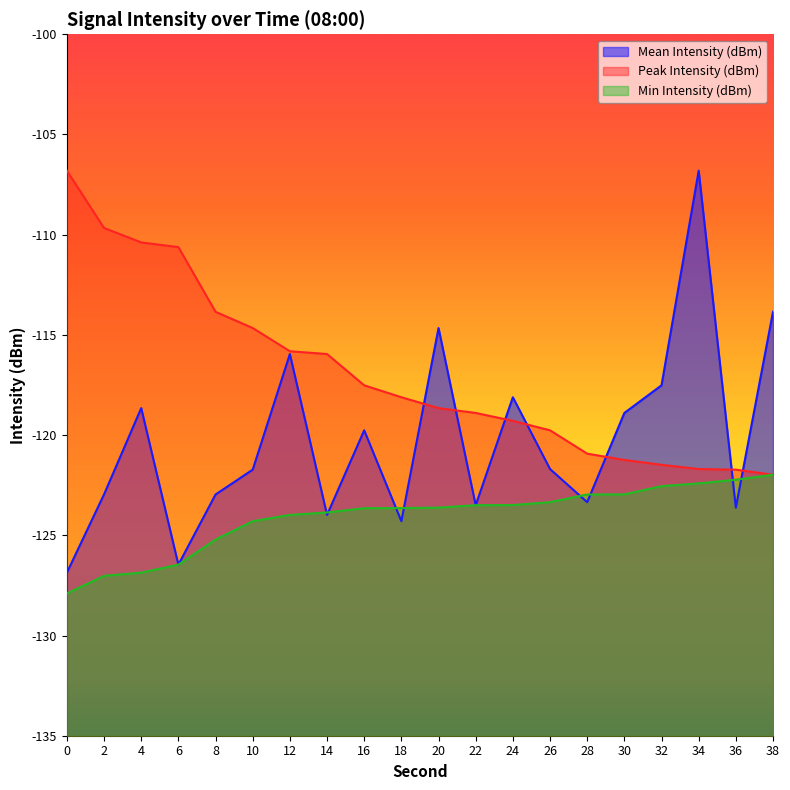

Between 26 and 20, which is larger?

20